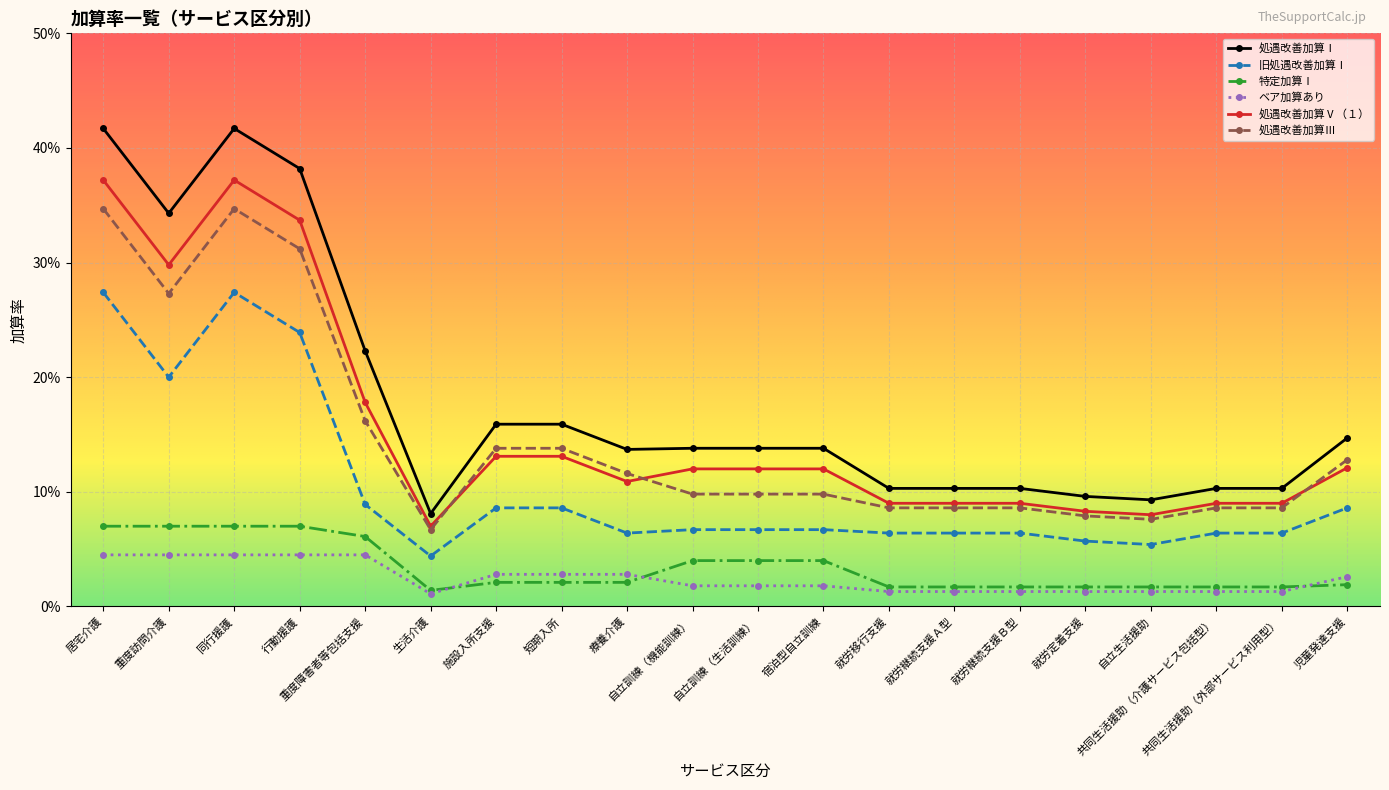

What are all the series names shown in the legend?

処遇改善加算Ⅰ, 旧処遇改善加算Ⅰ, 特定加算Ⅰ, ベア加算あり, 処遇改善加算Ⅴ（１）, 処遇改善加算Ⅲ